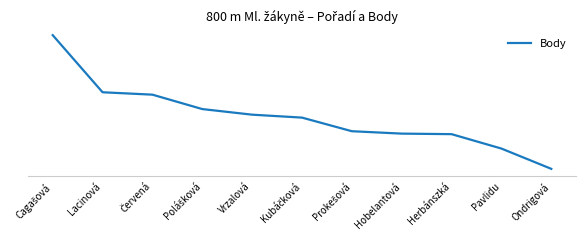

True or false: the data has more than 1 interior local peaks.

False